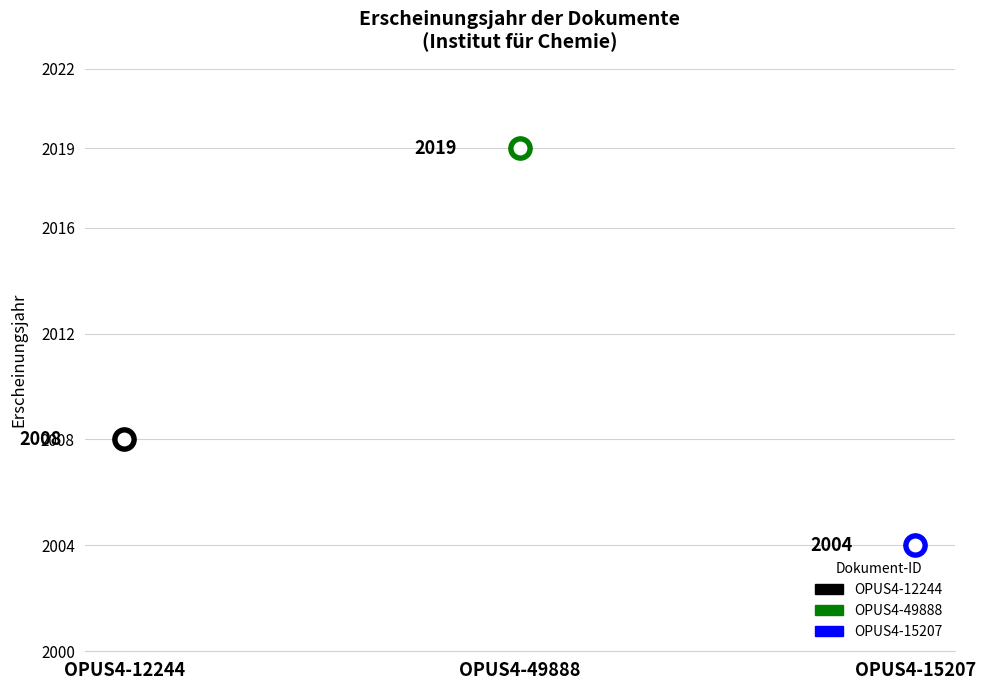

Between OPUS4-15207 and OPUS4-49888, which is larger?

OPUS4-49888